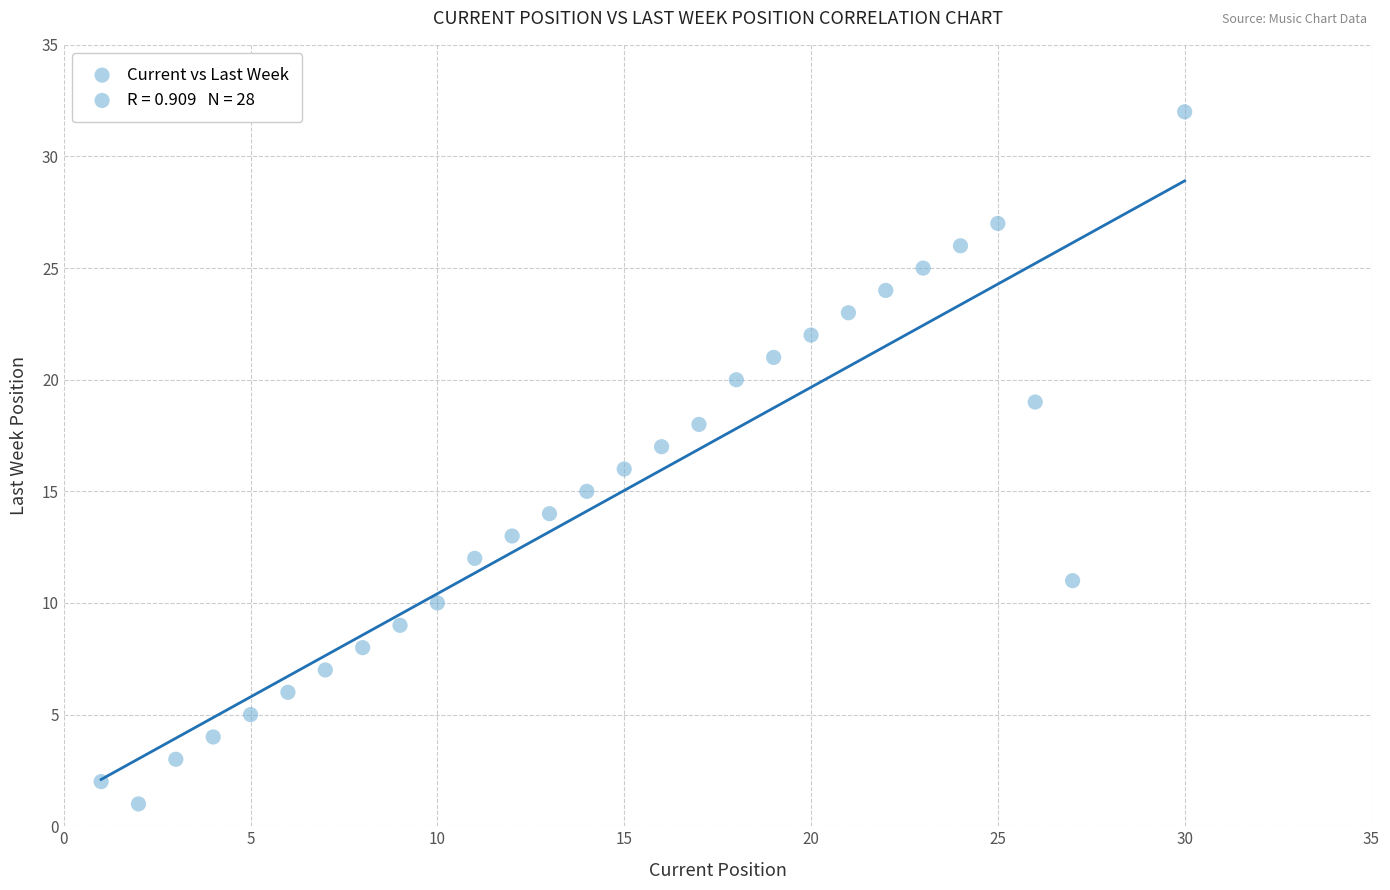

What is the range of X values (max minus min)?

29